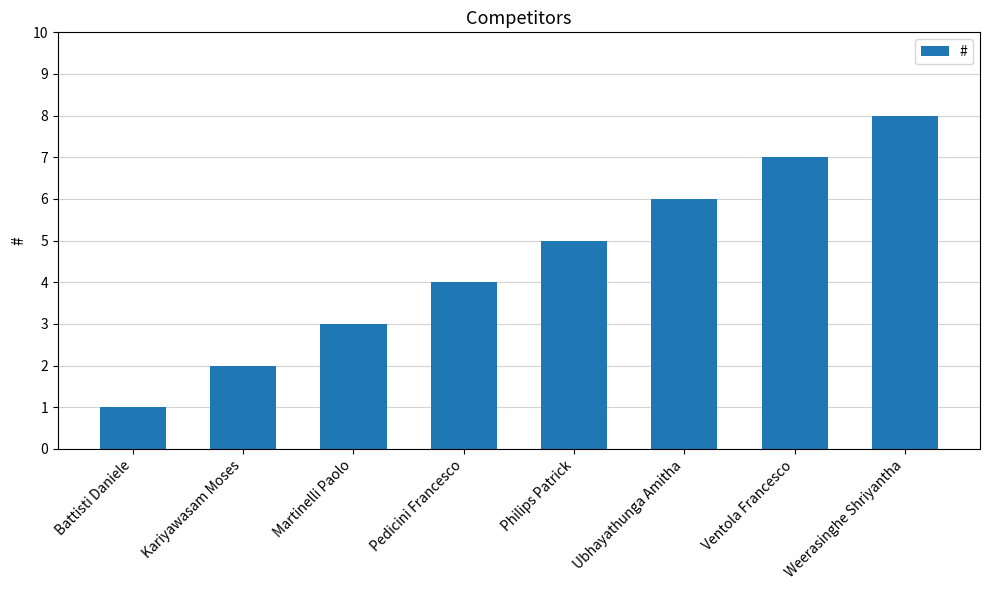

List the labels in order of value, largest first.

Weerasinghe Shriyantha, Ventola Francesco, Ubhayathunga Amitha, Philips Patrick, Pedicini Francesco, Martinelli Paolo, Kariyawasam Moses, Battisti Daniele